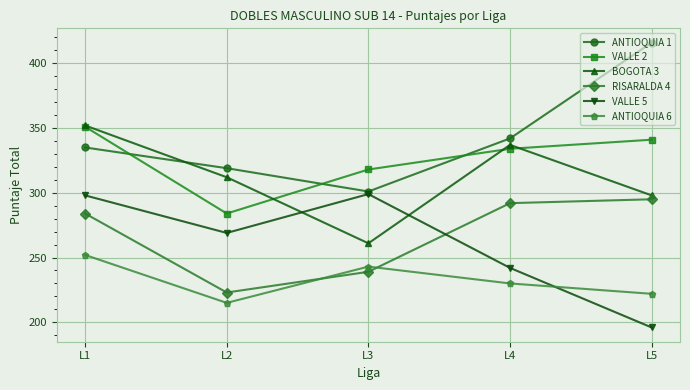

What is the value of the ANTIOQUIA 6 point at the 5th from the left?

222